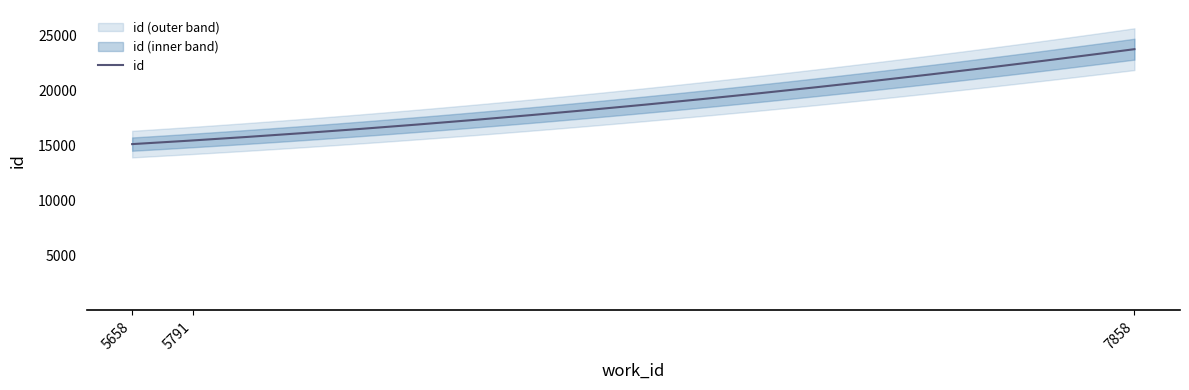

Read the value at 5791, to the nearest 100.

15400